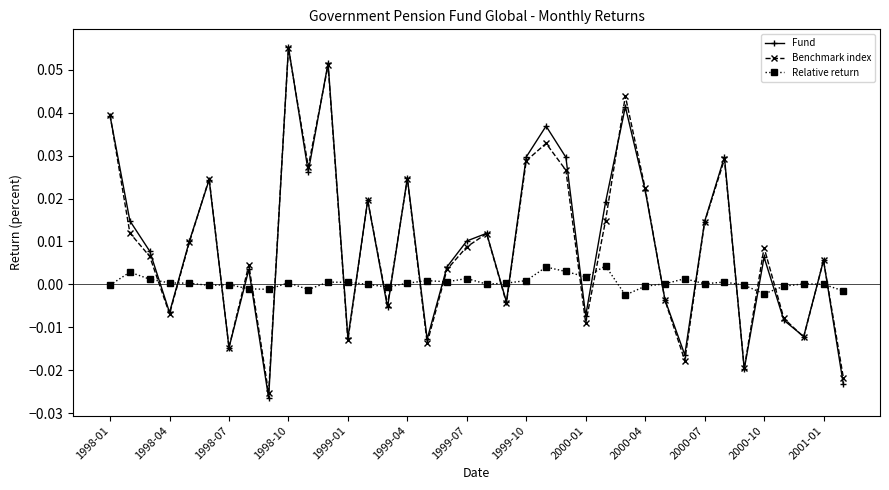

How many values in Benchmark index are below zero?

14